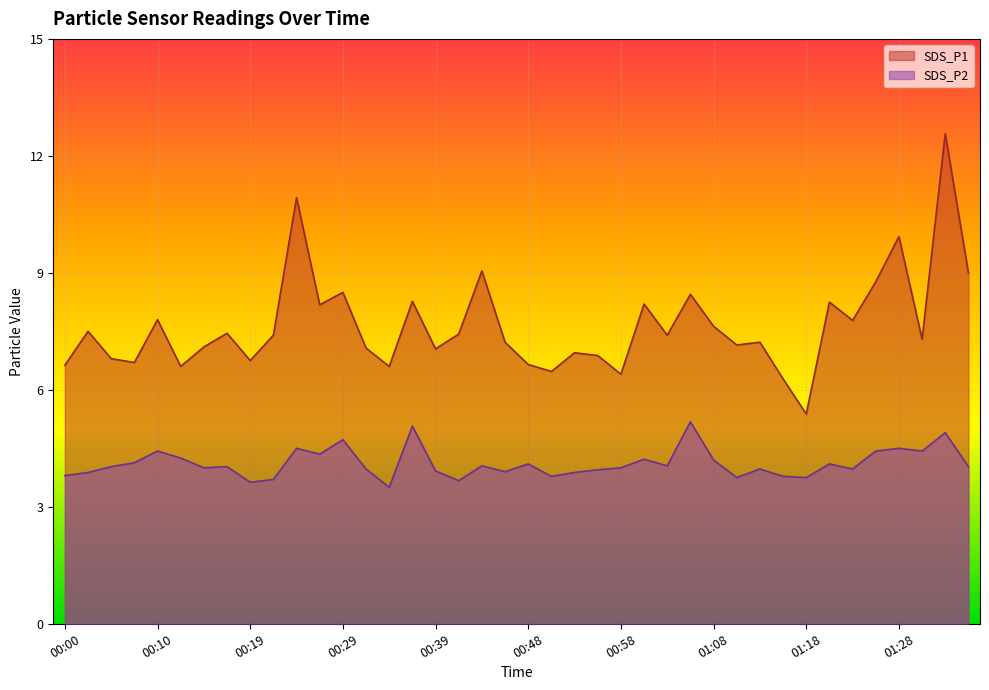

Which series has the largest range (max minus min)?

SDS_P1